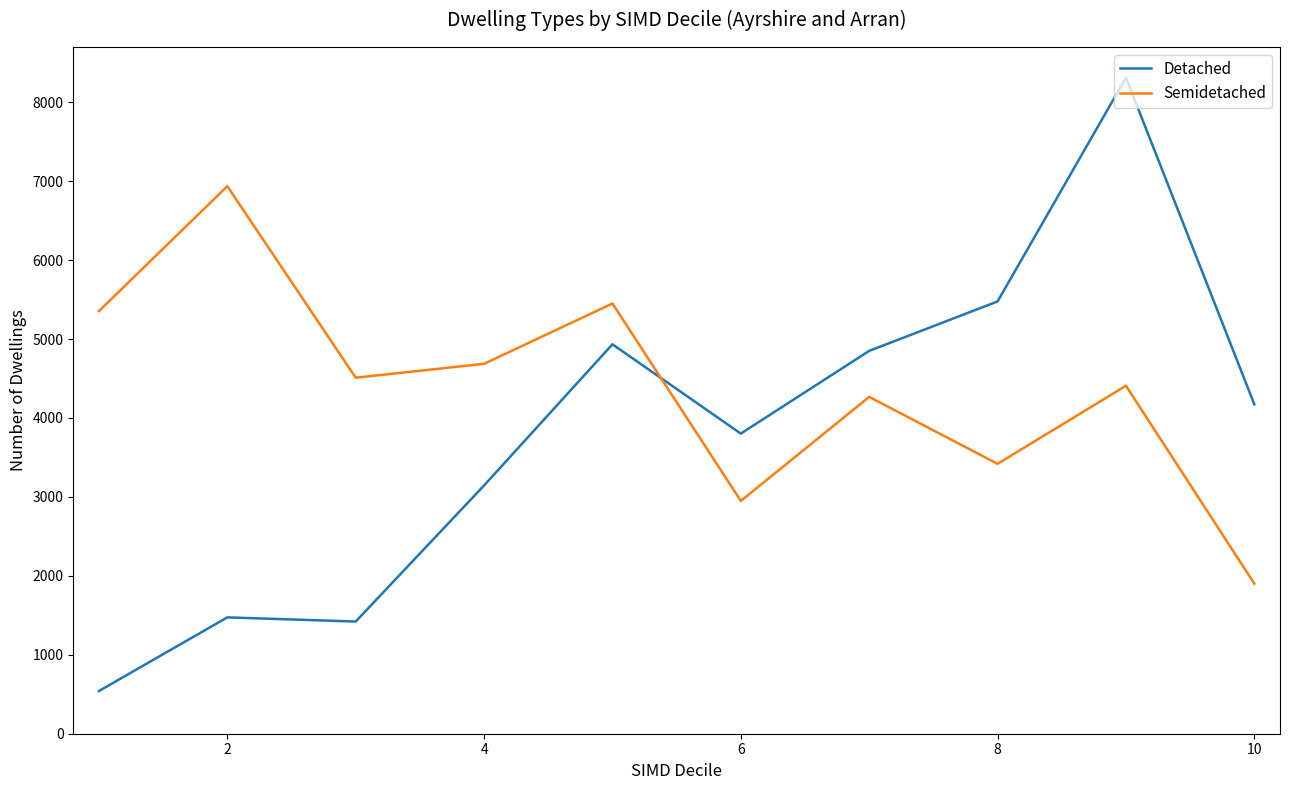

Which series has the largest range (max minus min)?

Detached